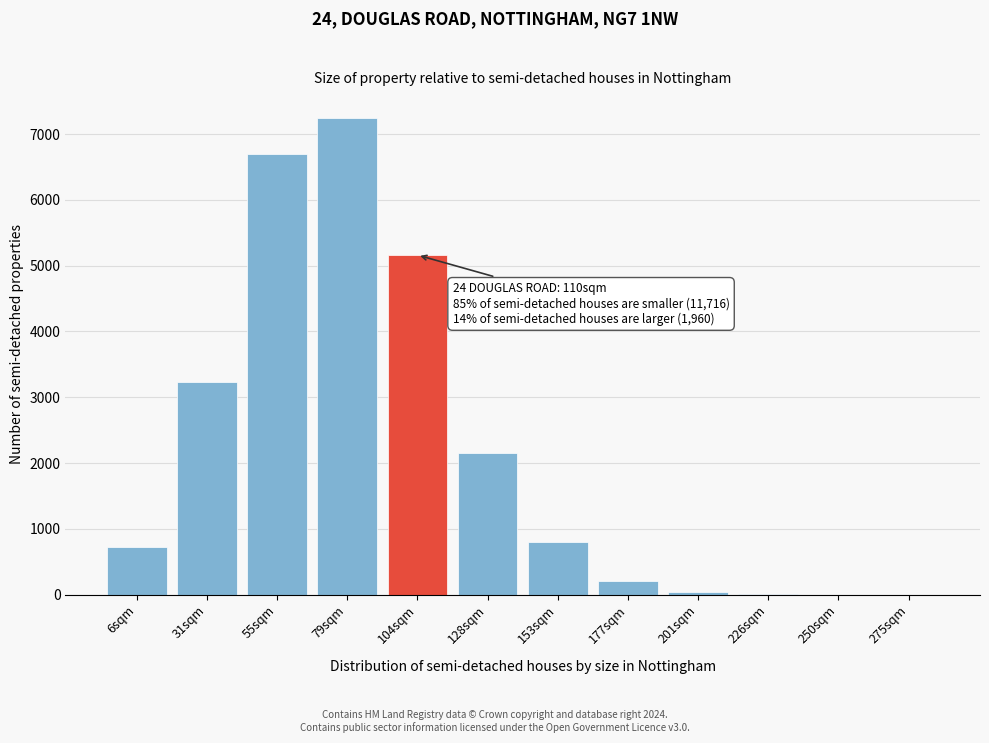

At which category does the chart reach its peak across all series?

79sqm